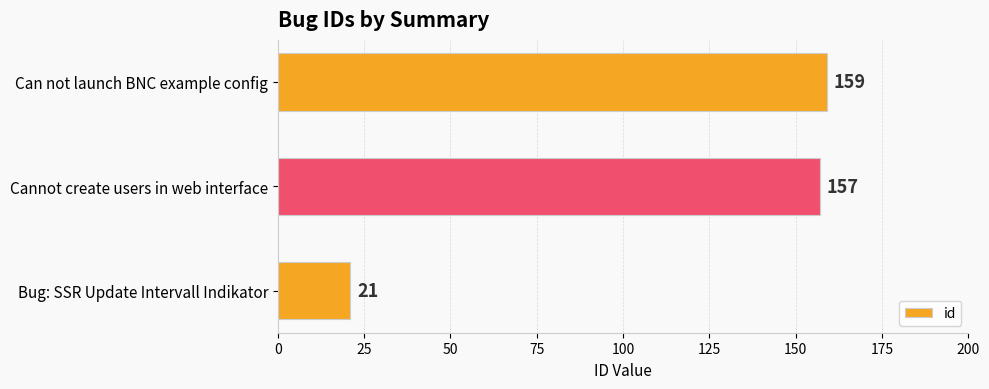

At which category does the chart reach its peak across all series?

Can not launch BNC example config